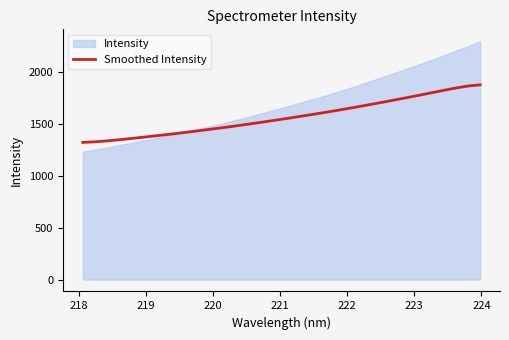

What is the sum of all values?

50082.4